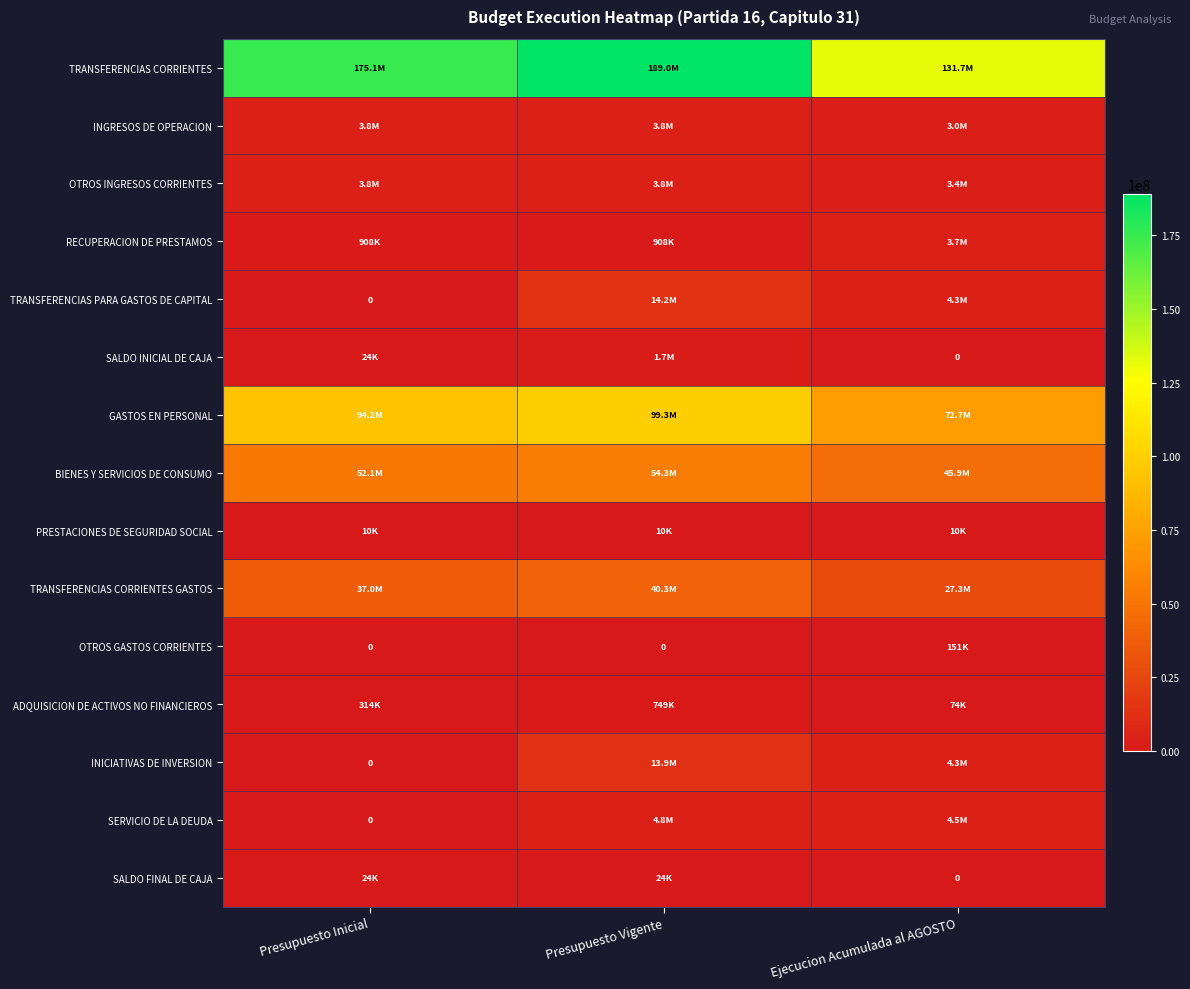

The ADQUISICION DE ACTIVOS NO FINANCIEROS series shows 109262 at Presupuesto Inicial. True or false?

False